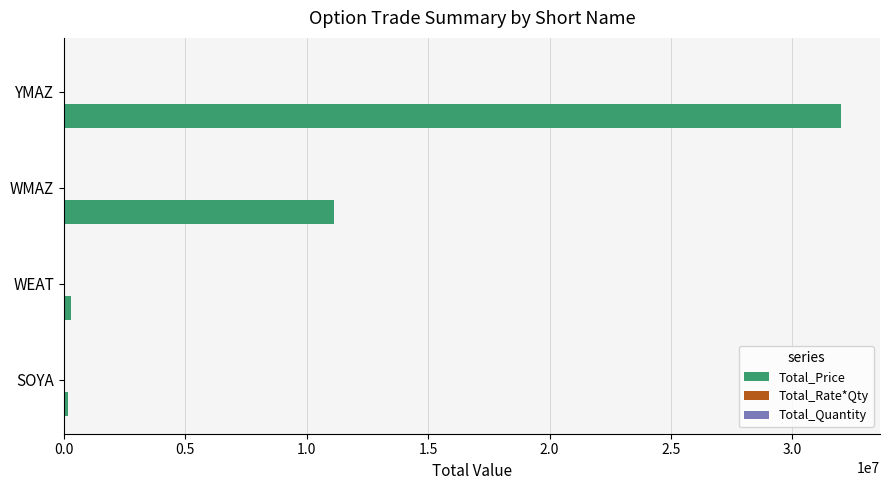

Which series changed the most between SOYA and YMAZ?

Total_Price